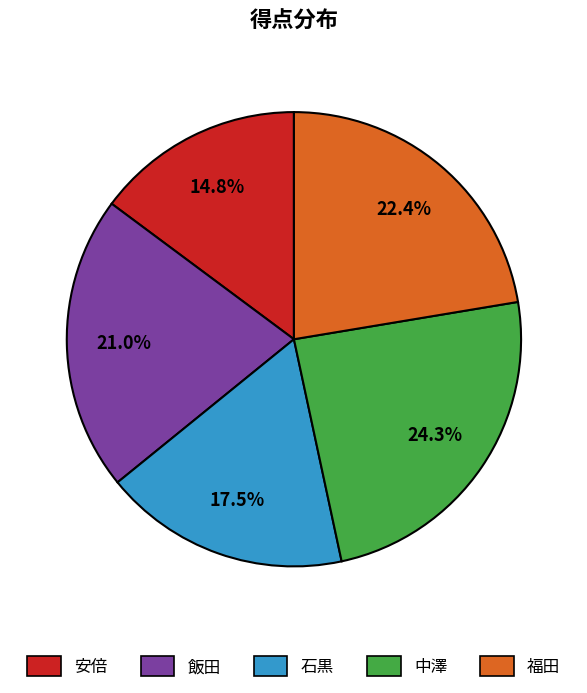

Is there any slice that represents more than half of the pie?

No